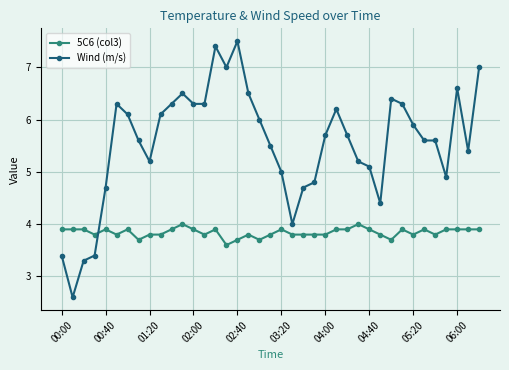

True or false: Wind (m/s) and 5C6 (col3) intersect in this chart.

True